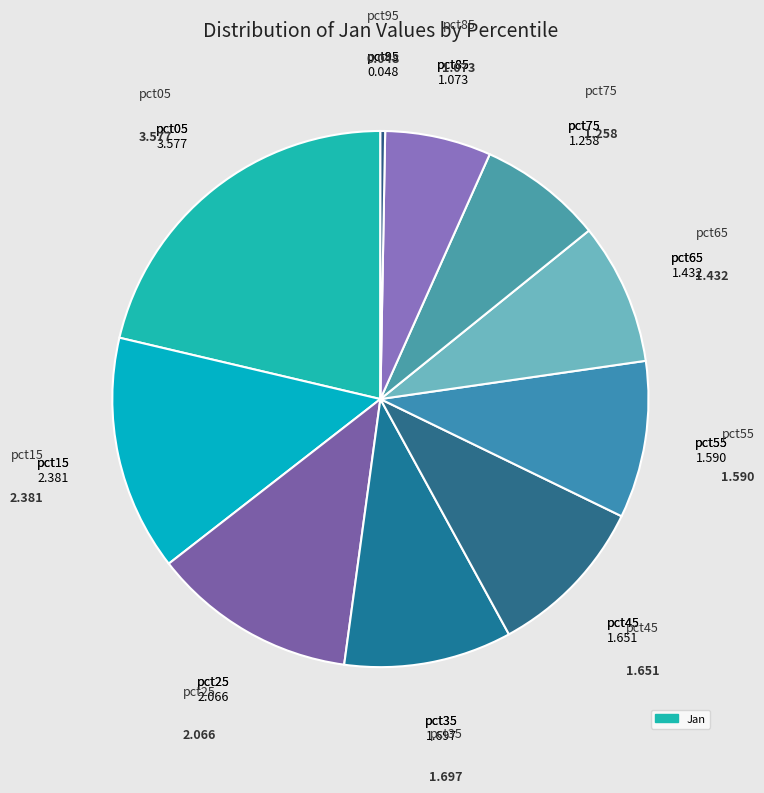

How many slices are in this pie chart?

10